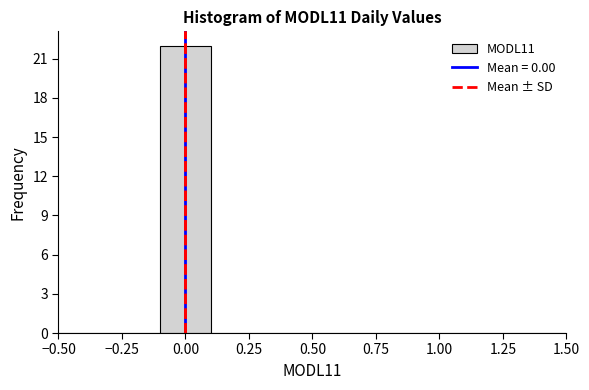

Over which range of the x-axis is the bar tallest?

-0.1 to 0.1